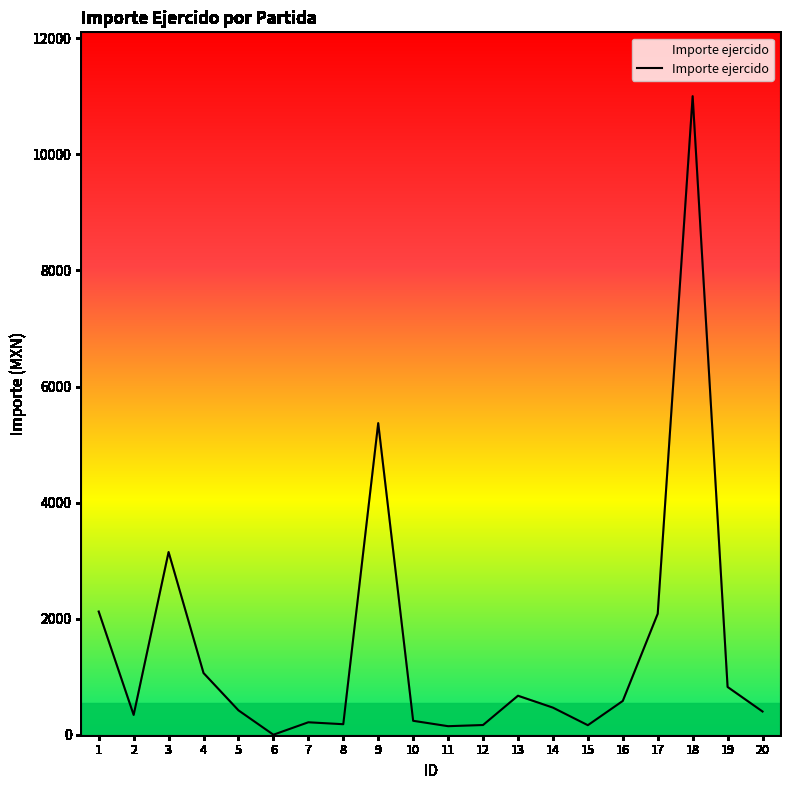

How many lines are shown in the chart?

1